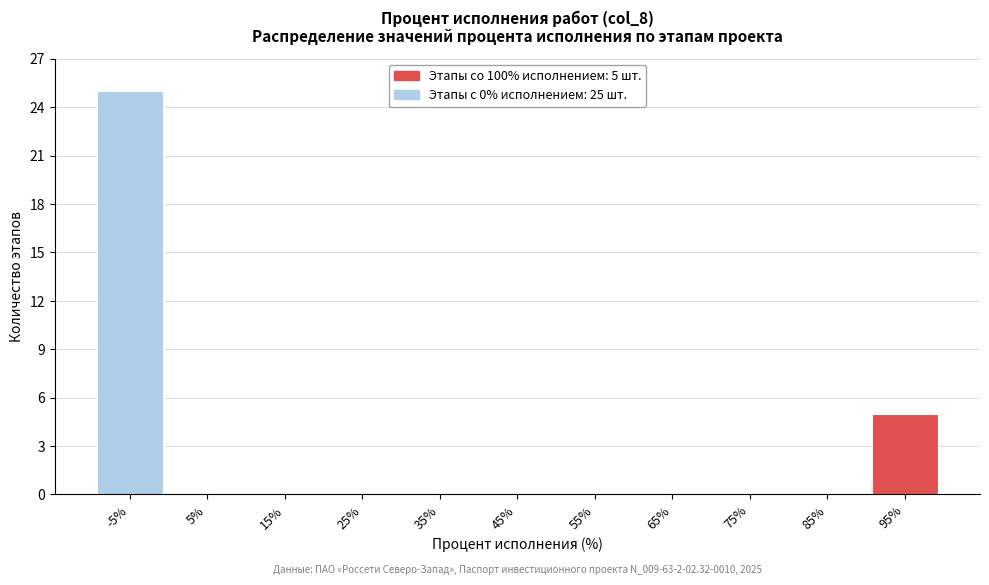

Reading left to right, extract all data points from this chart.

-5%=25	5%=0	15%=0	25%=0	35%=0	45%=0	55%=0	65%=0	75%=0	85%=0	95%=5